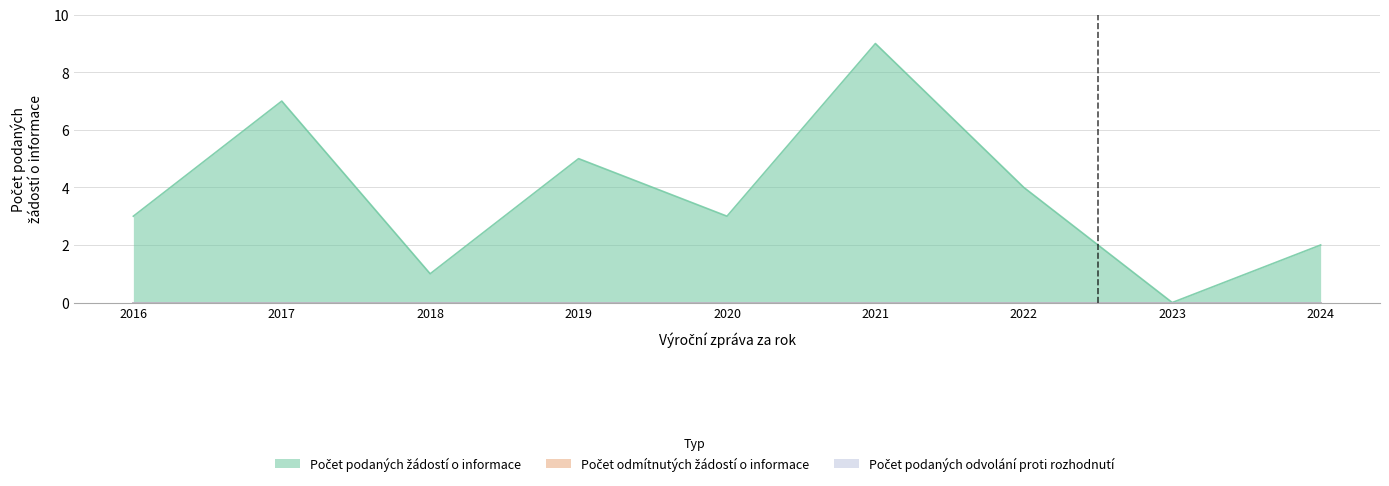

At how many categories does at least one series exceed 0?

8